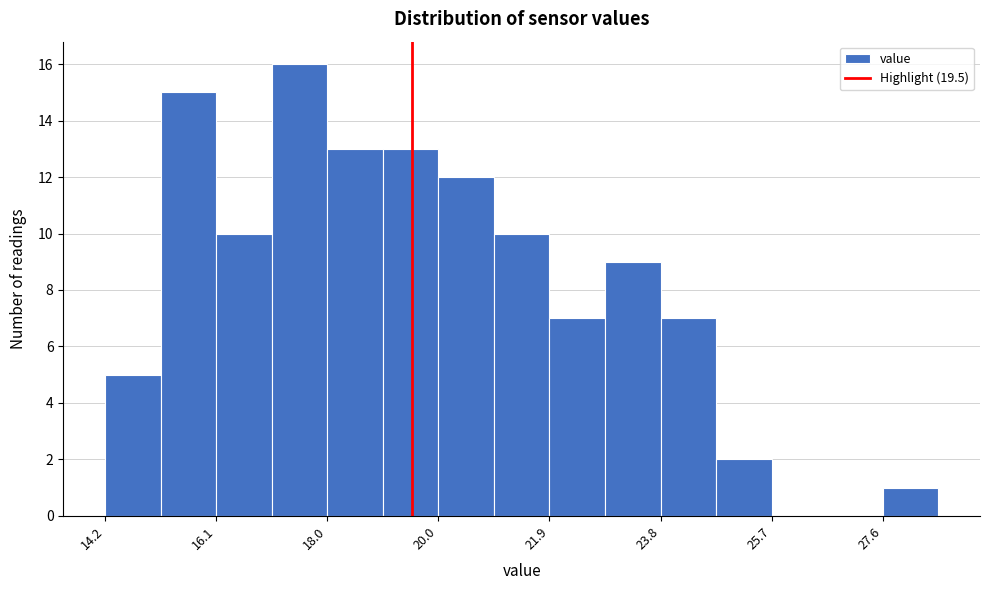

Reading left to right, transcribe this chart: for each bar, give the range it covers on the x-axis and its height. Neither the bar edges nor the heights are printed on the chart, so give them approximately, as read against the axes.

14.2 to 15.2: 5
15.2 to 16.2: 15
16.2 to 17.0: 10
17.0 to 18.0: 16
18.0 to 19.0: 13
19.0 to 20.0: 13
20.0 to 21.0: 12
21.0 to 21.8: 10
21.8 to 22.8: 7
22.8 to 23.8: 9
23.8 to 24.8: 7
24.8 to 25.6: 2
25.6 to 26.6: 0
26.6 to 27.6: 0
27.6 to 28.6: 1